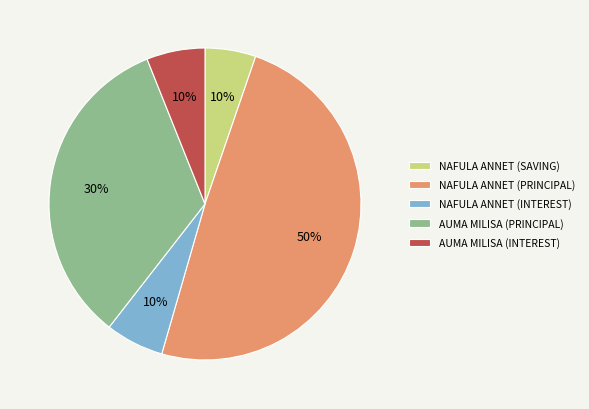

Which slice is the smallest?

NAFULA ANNET